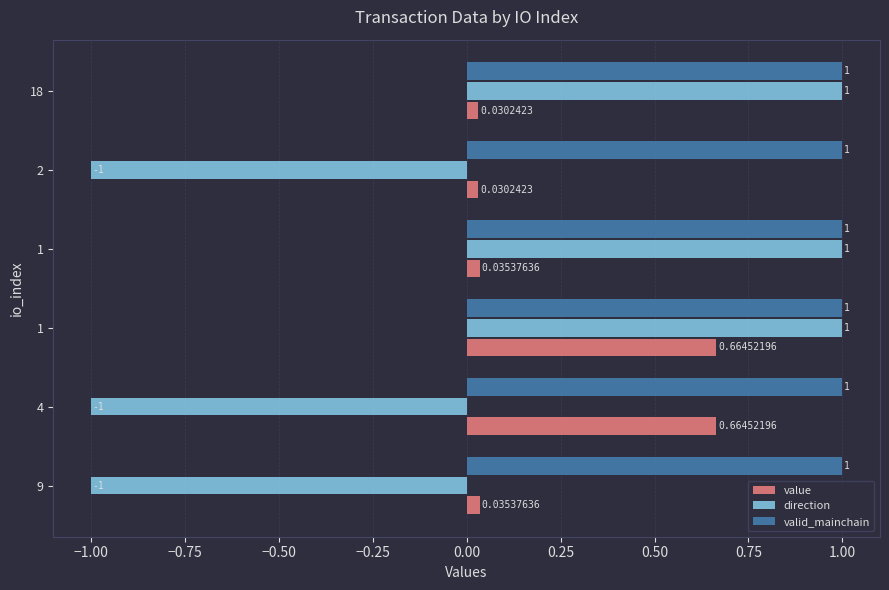

Count the number of data series in this chart.

3